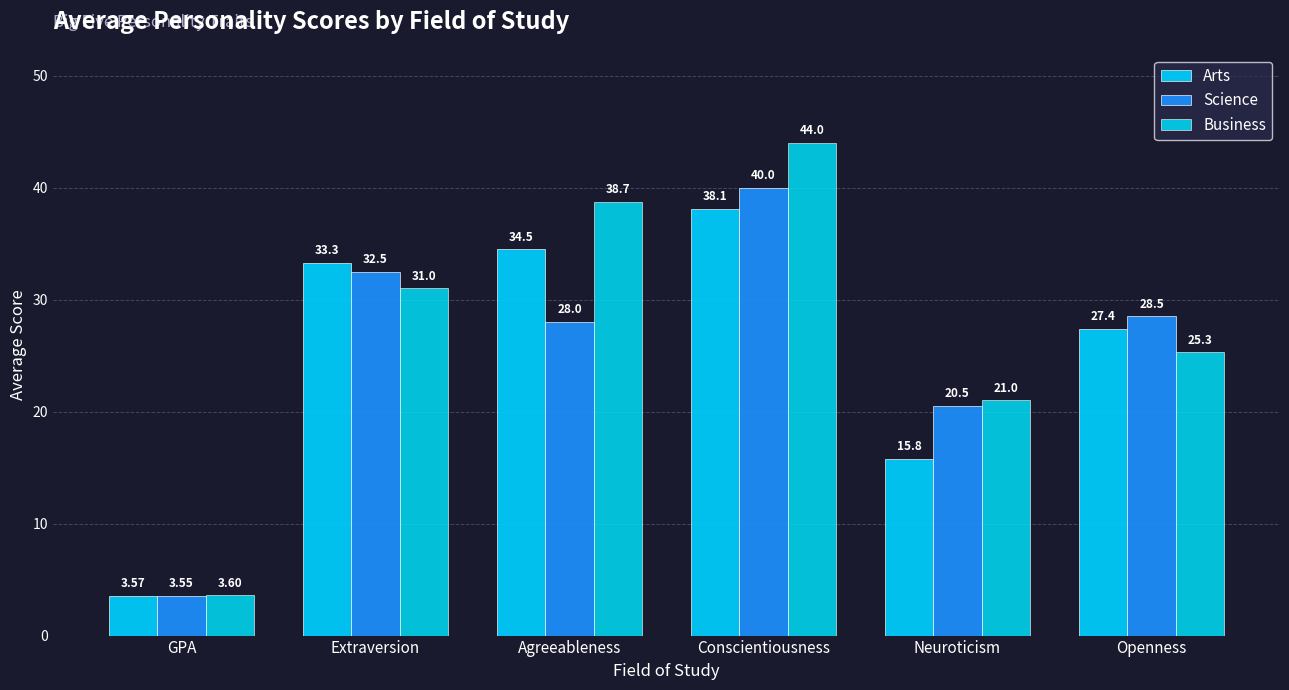

The value of Business at GPA is 3.6. True or false?

True